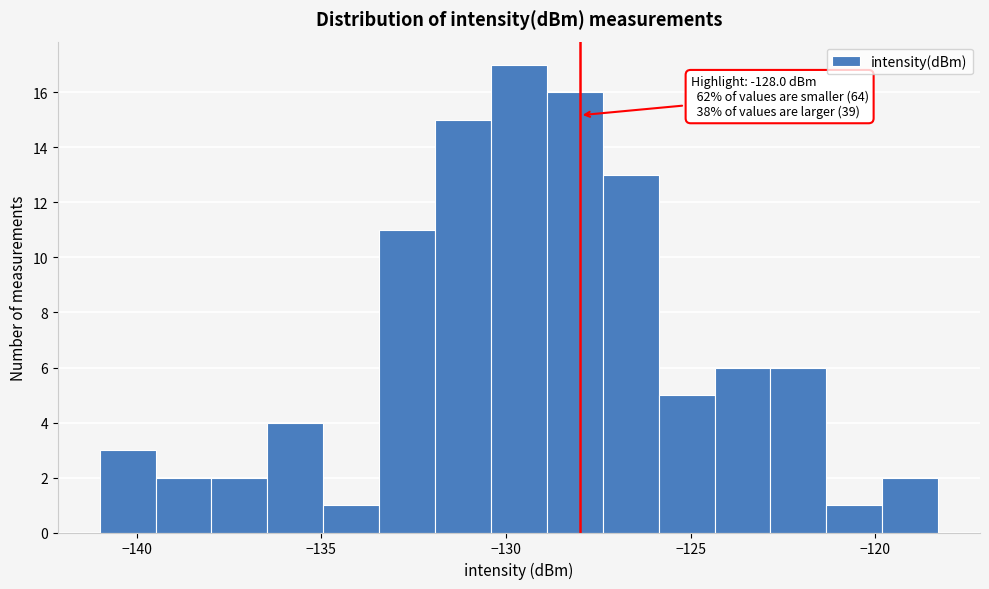

Around what value on the x-axis is the tallest bar? Give the approximate position of its centre, as read against the axis.

-129.5